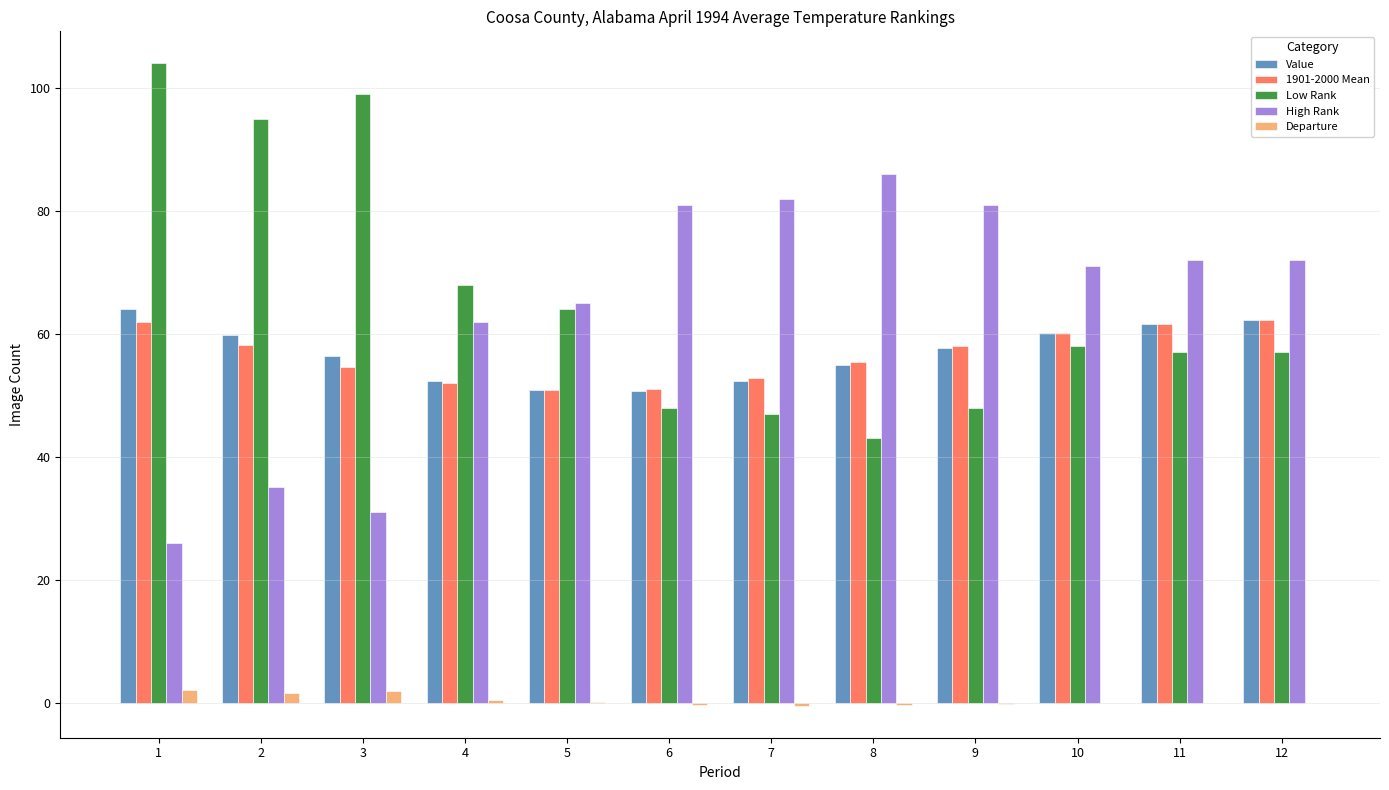

What are all the series names shown in the legend?

Value, 1901-2000 Mean, Low Rank, High Rank, Departure